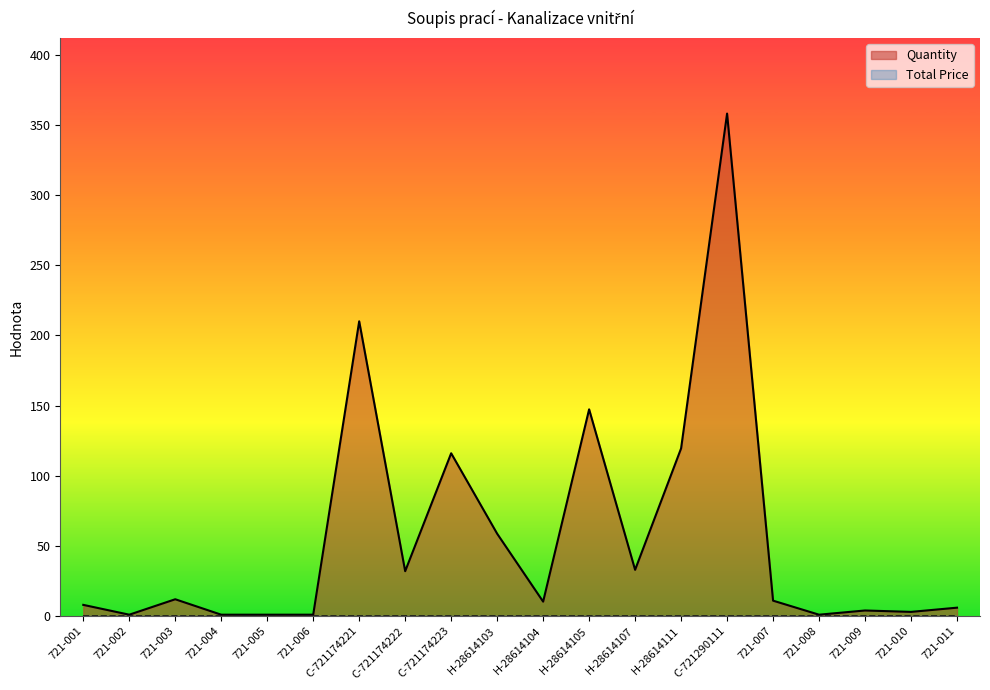

What is the label of the 20th point from the right?

721-001